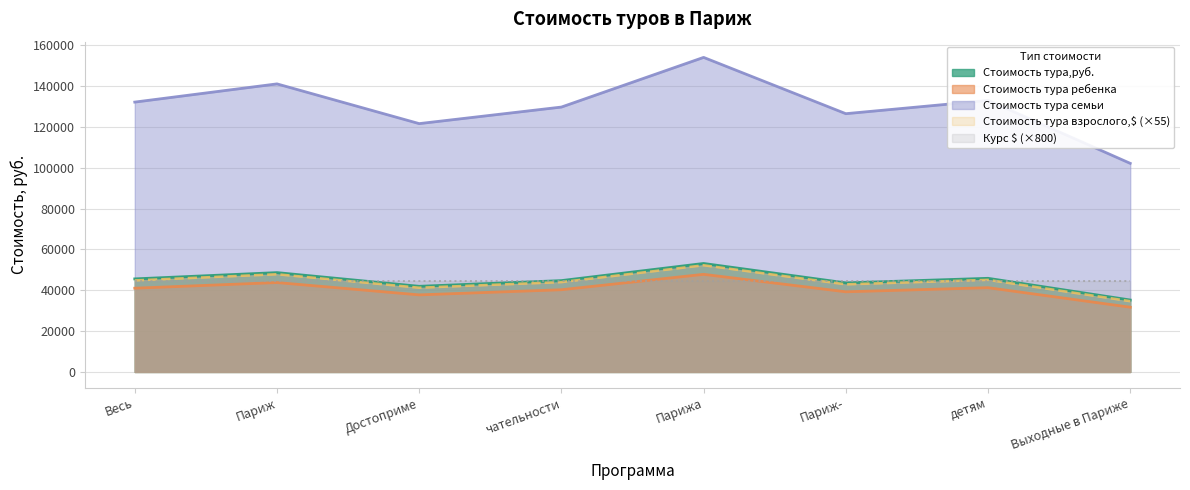

At which label is Стоимость тура семьи closest to 43450?

чательности